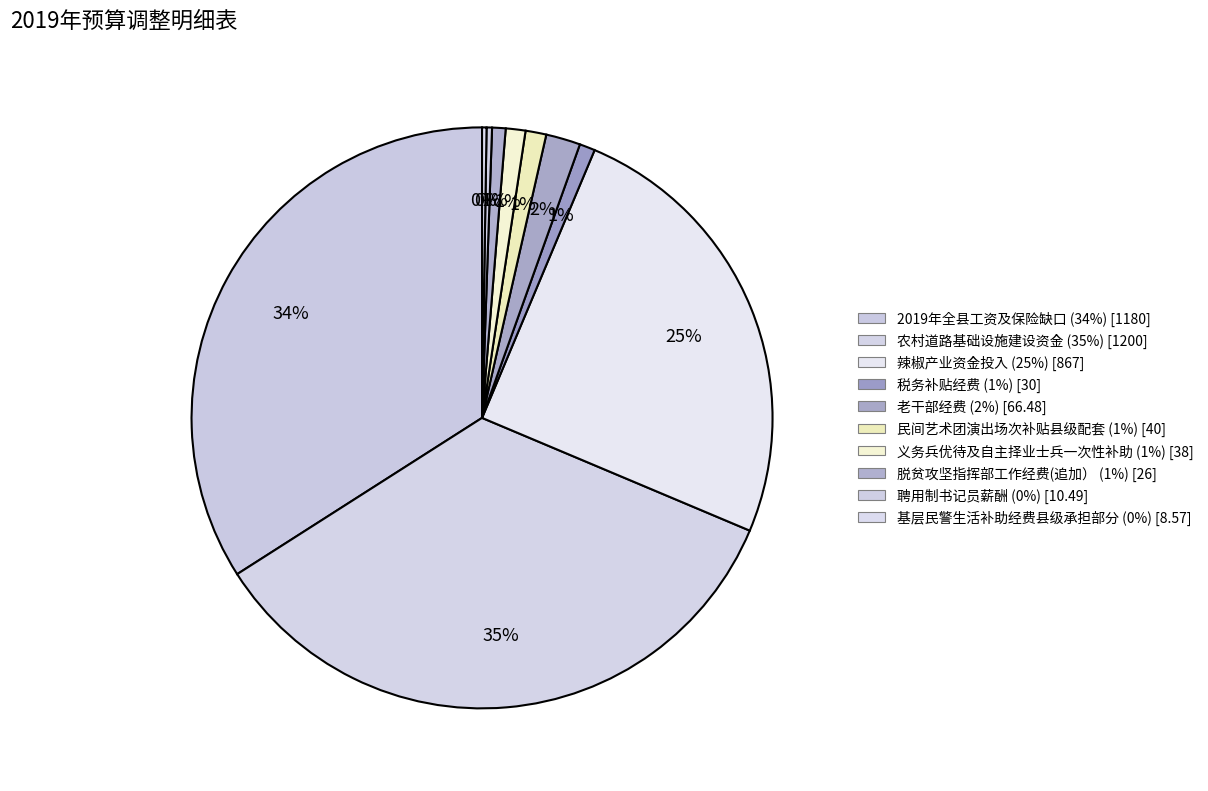

Is there any slice that represents more than half of the pie?

No